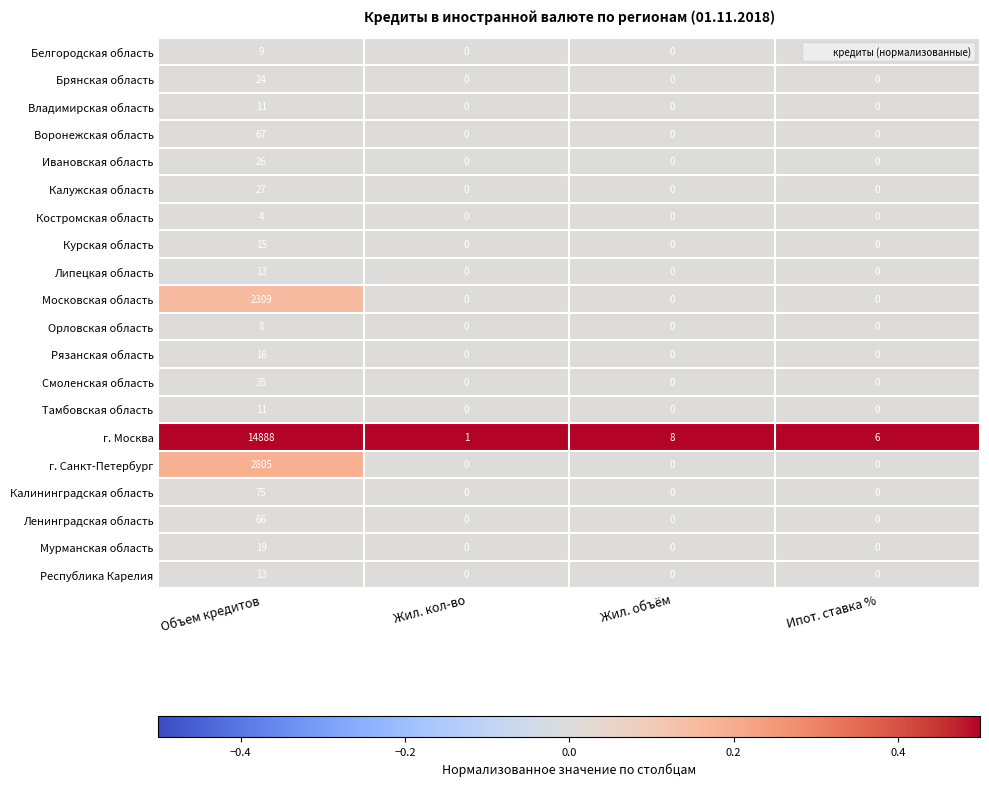

The value of Курская область at Ипот. ставка % is 0. True or false?

True